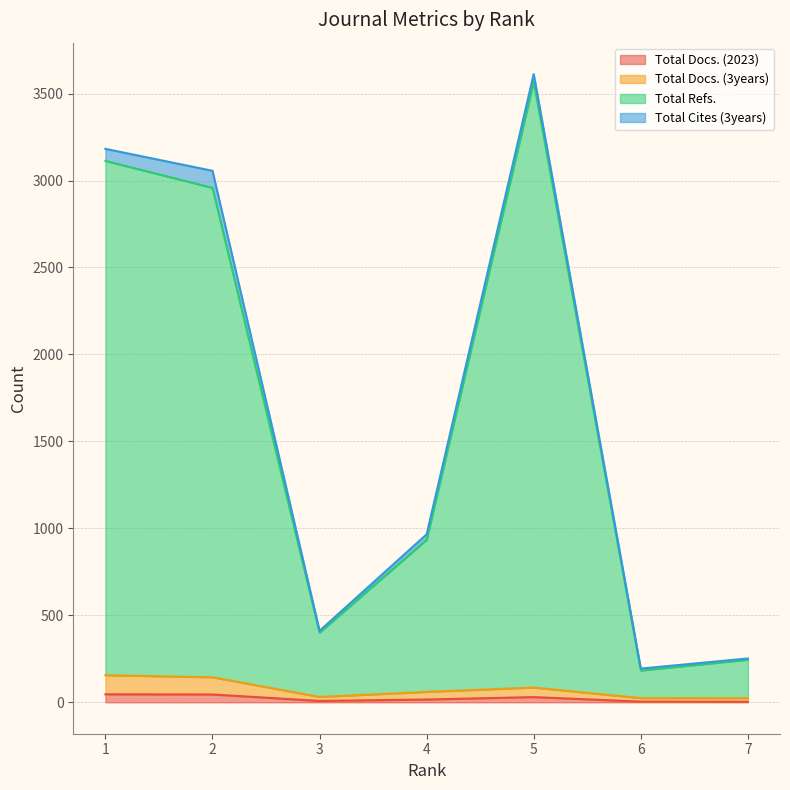

Is it true that Total Docs. (2023) equals 4 at 6?

True